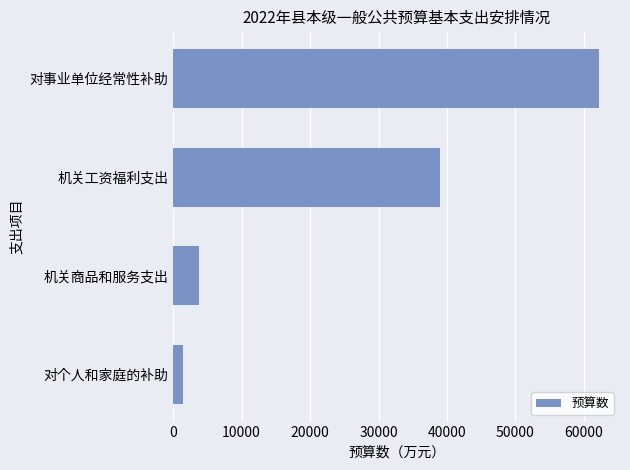

Approximately how many times larger is the value at 机关工资福利支出 compared to 对个人和家庭的补助?

27.2